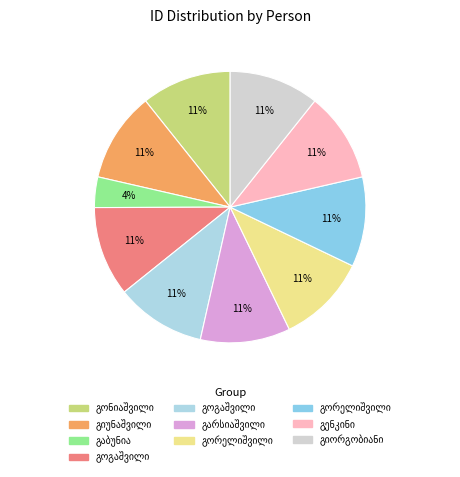

Count the number of slices in the pie.

10